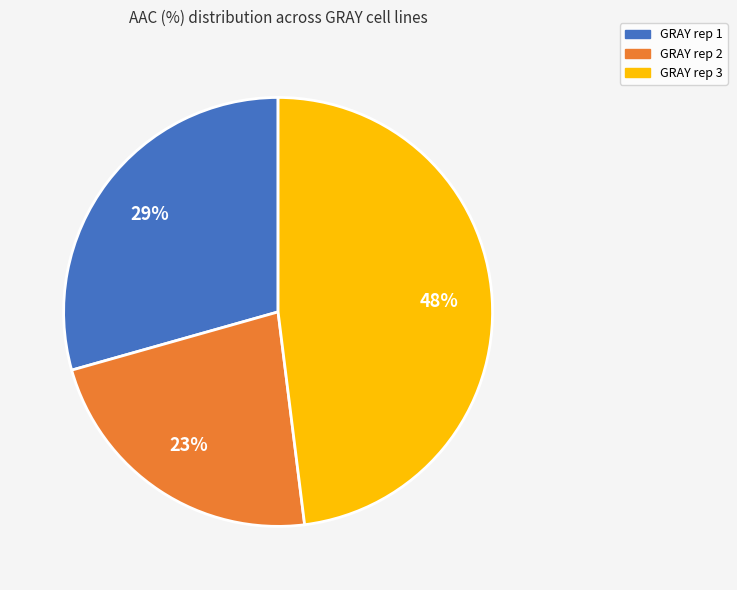

Rank the categories by value from highest to lowest.

GRAY rep 3, GRAY rep 1, GRAY rep 2